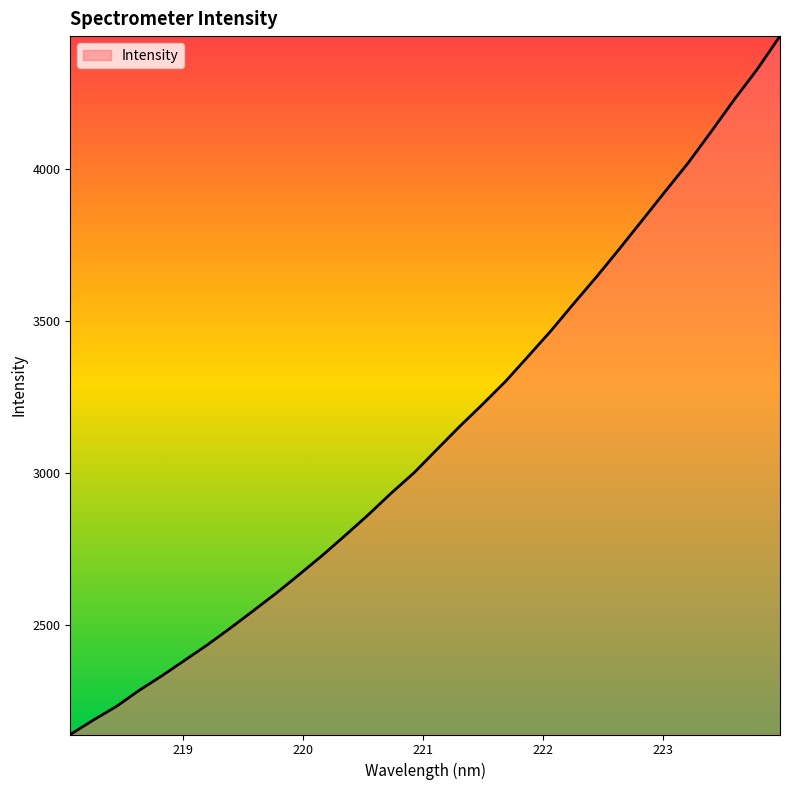

What is the maximum value shown in the chart?

4438.2